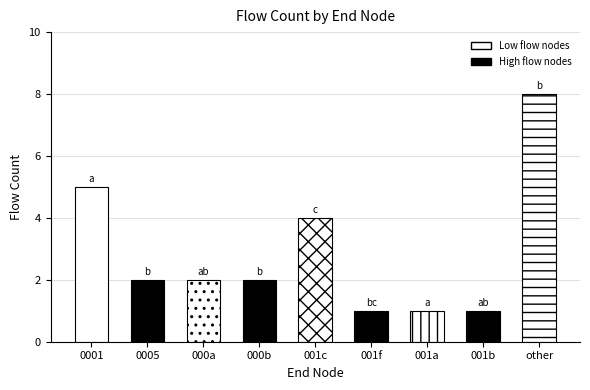

Reading left to right, transcribe all the data shown in this chart.

0001=5	0005=2	000a=2	000b=2	001c=4	001f=1	001a=1	001b=1	other=8